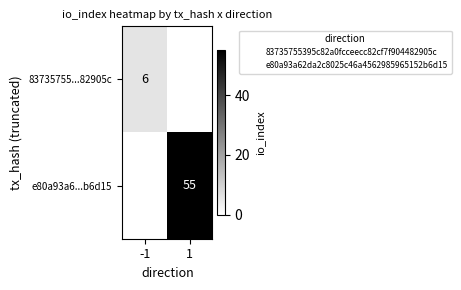

How many positive values does the e80a93a6...b6d15 series have?

1